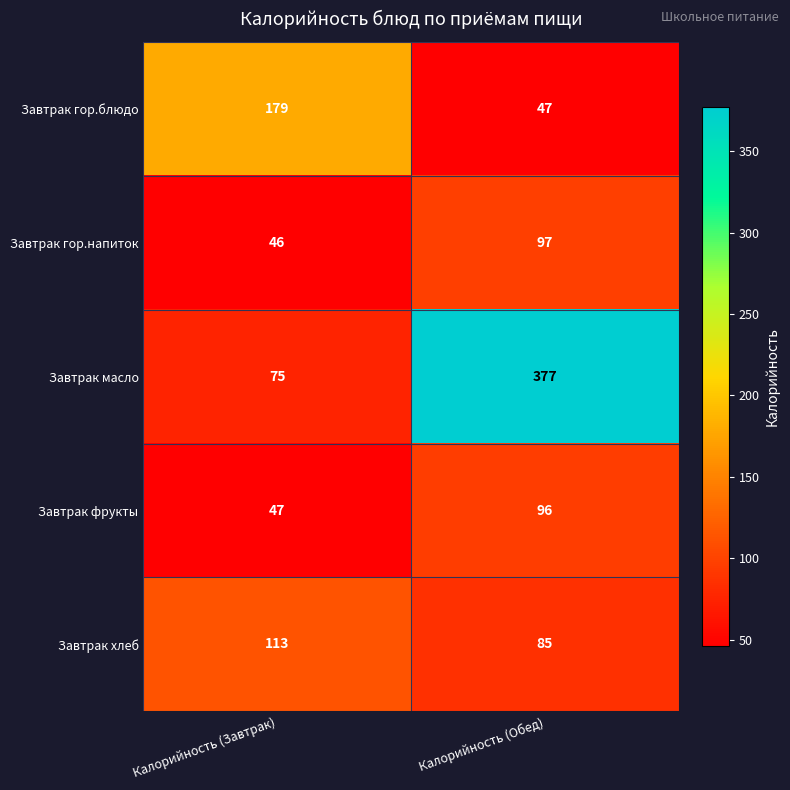

True or false: Завтрак гор.напиток has a value of 41 at Калорийность (Обед).

False